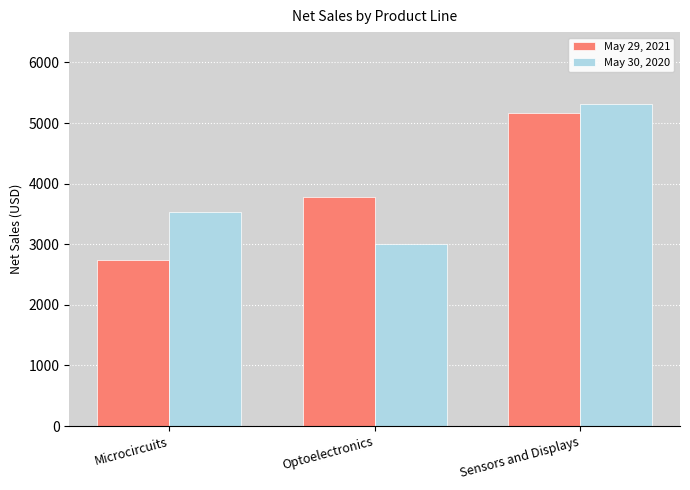

How many bars are there in each group?

2